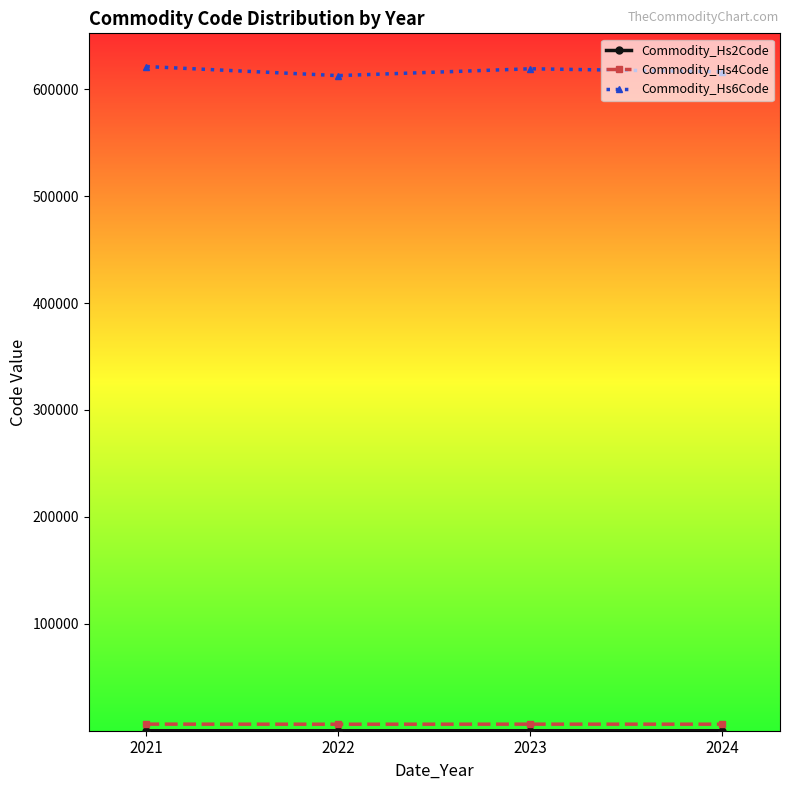

What is the maximum value shown in the chart?

621112.0